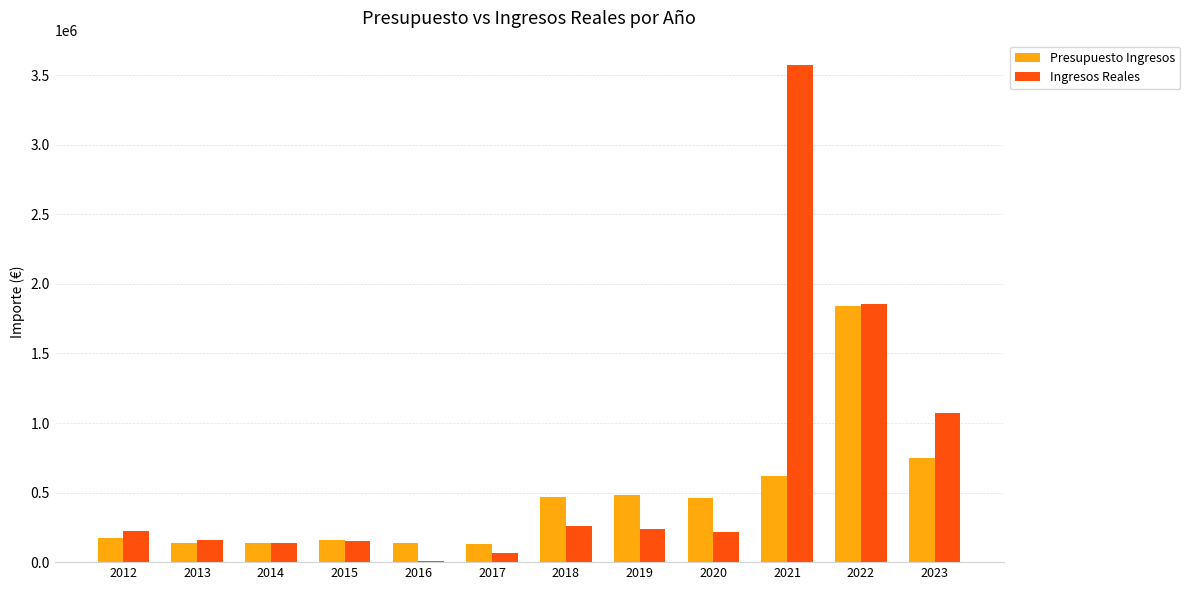

Which series has the largest total across all categories?

Ingresos Reales